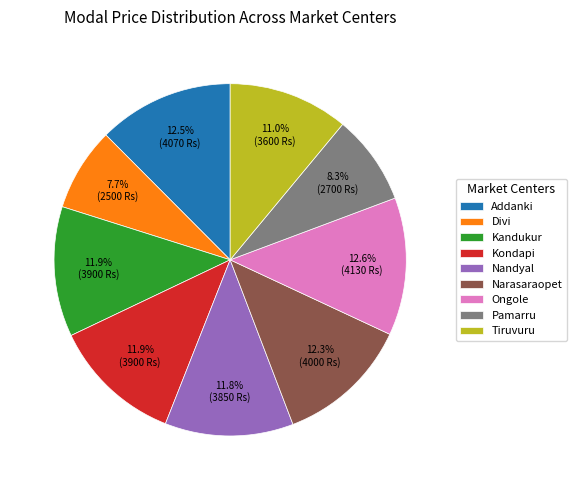

Which has a higher value, Pamarru or Addanki?

Addanki